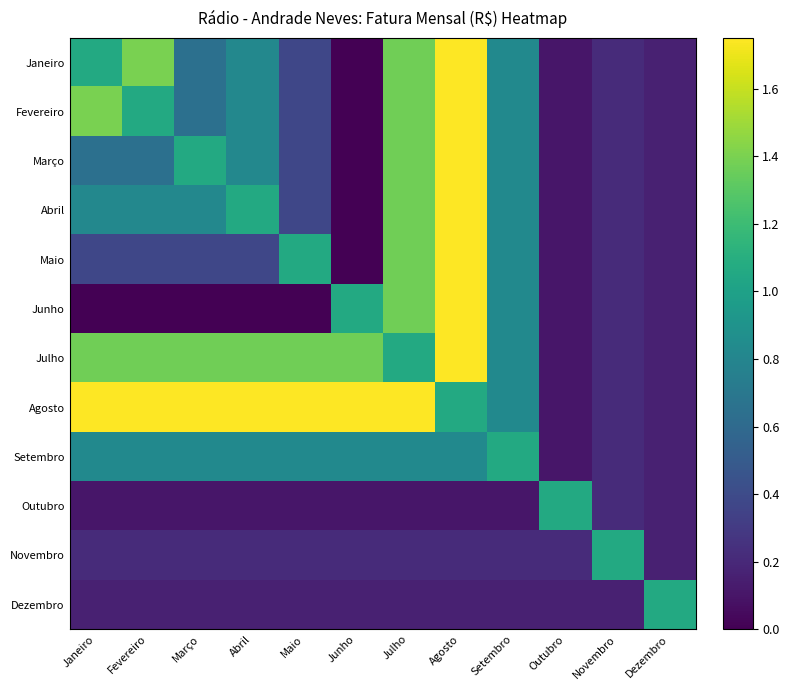

Which series changed the most between Maio and Setembro?

Agosto